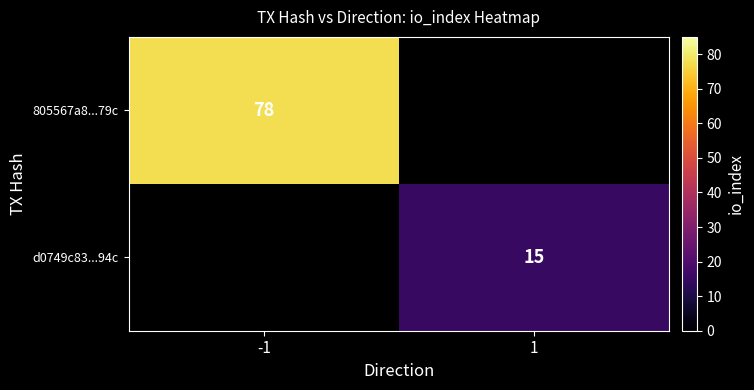

The value of d0749c83...94c at 1 is 24. True or false?

False